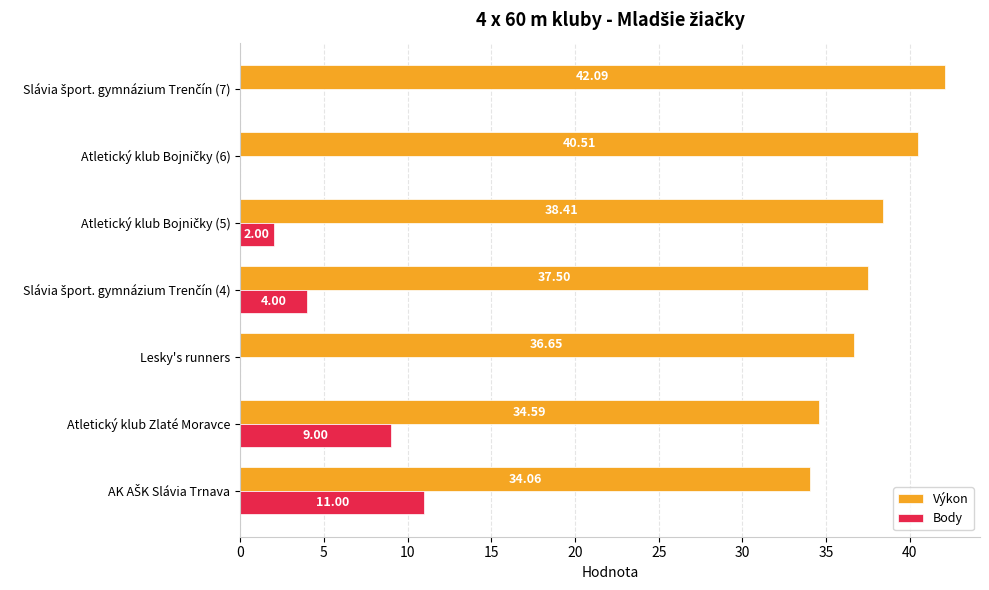

What is the sum of all Body values?

26.0